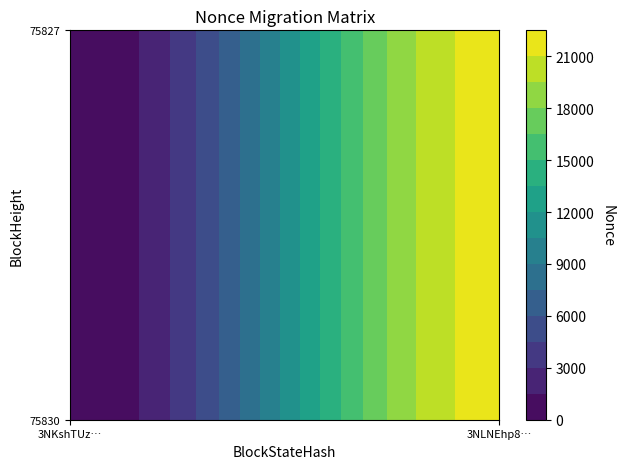

Reading left to right, transcribe all the data shown in this chart.

3NKshTUzhjZu31dU66r3kG2G5PBnew5P2UMeAeT: 0=0	1=21649
3NLNEhp8Zsk6oJMu1CUHbZ2piqZ8qLsQ2amKtzy: 0=0	1=21649